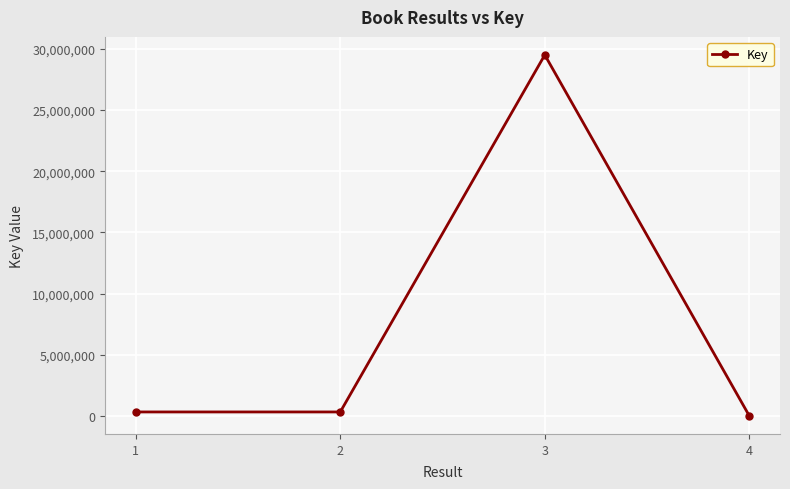

What is the sum of the values at 3 and 4?

29502413